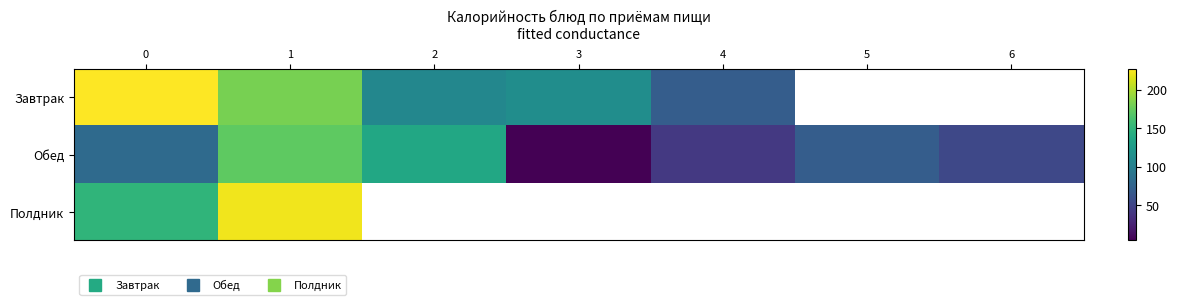

At which category is the sum across all series the highest?

1